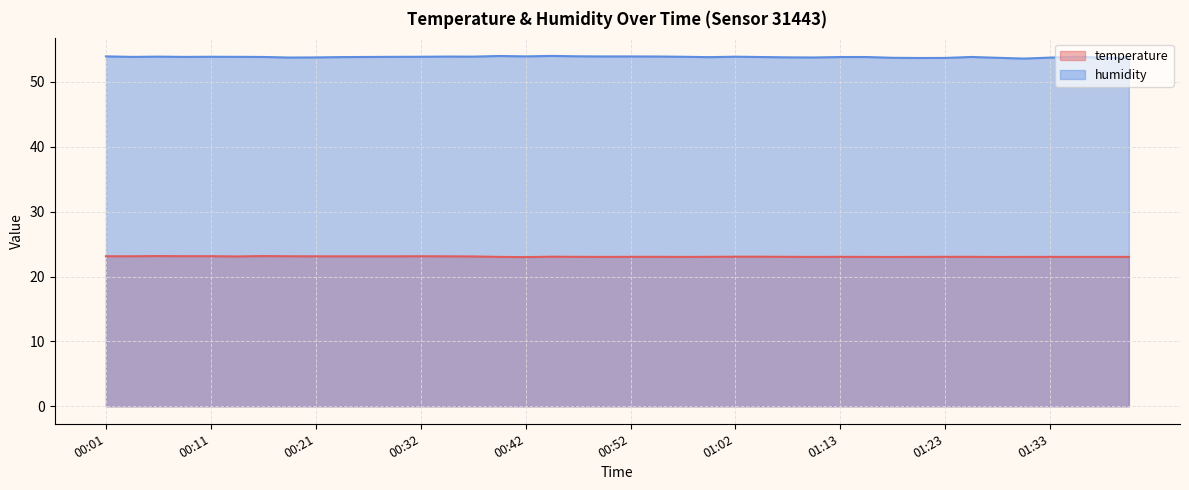

True or false: temperature and humidity cross at least once.

False